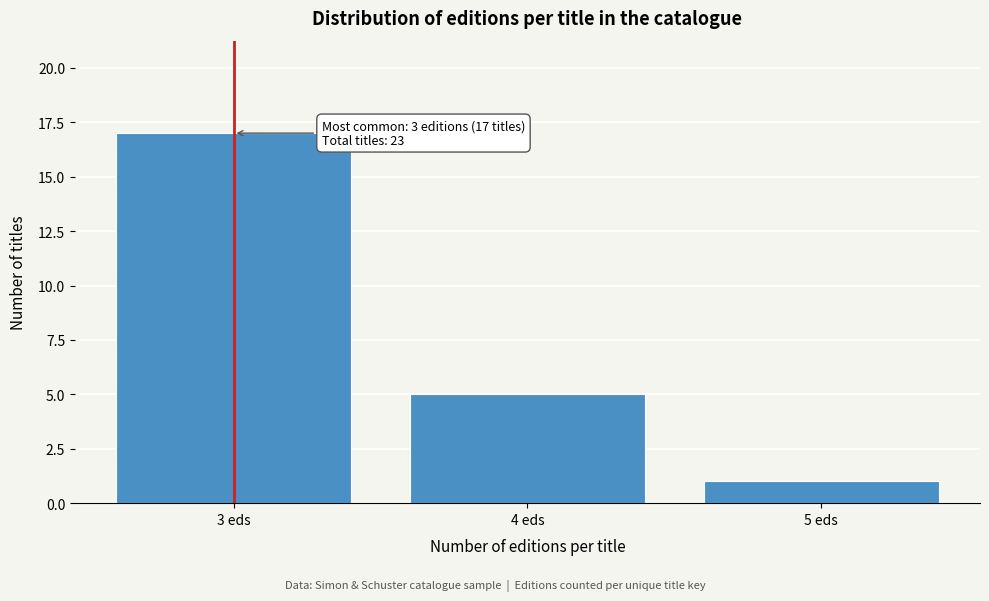

Reading right to left, list all the values displayed in this chart.

5 eds=1	4 eds=5	3 eds=17